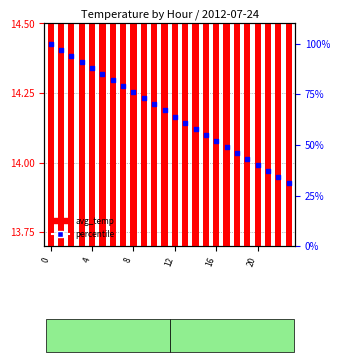

Which series has the largest total across all categories?

percentile